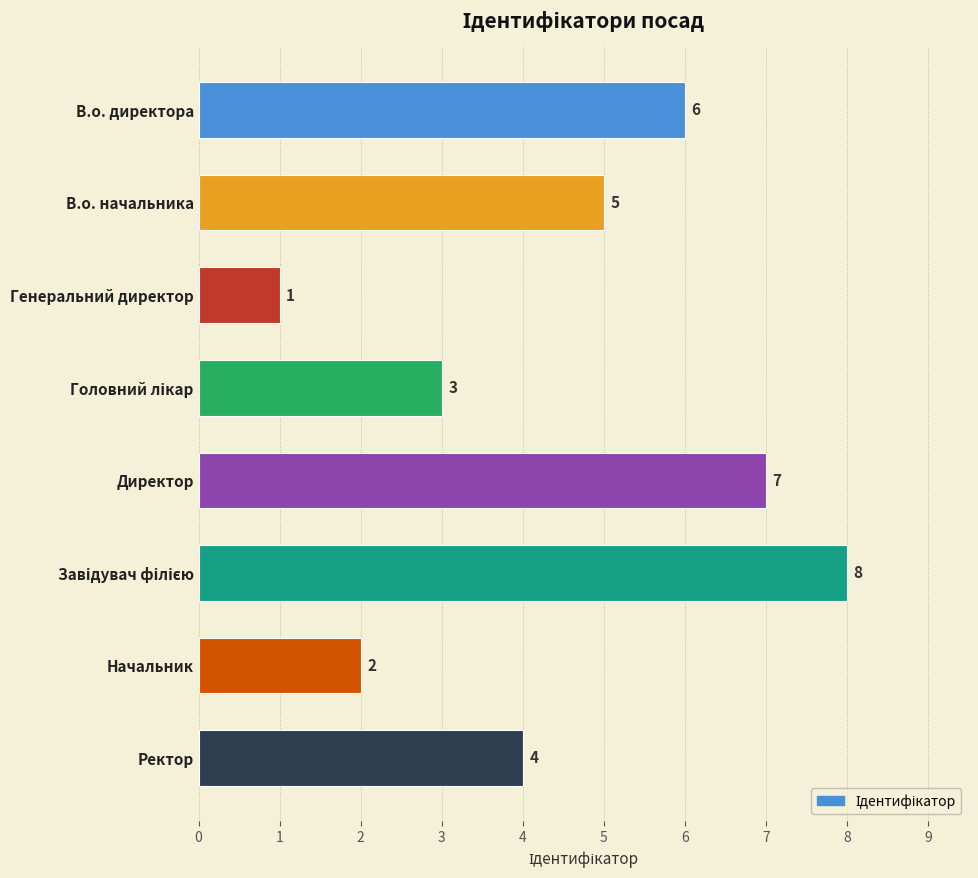

What is the value of the 4th bar from the top?

3